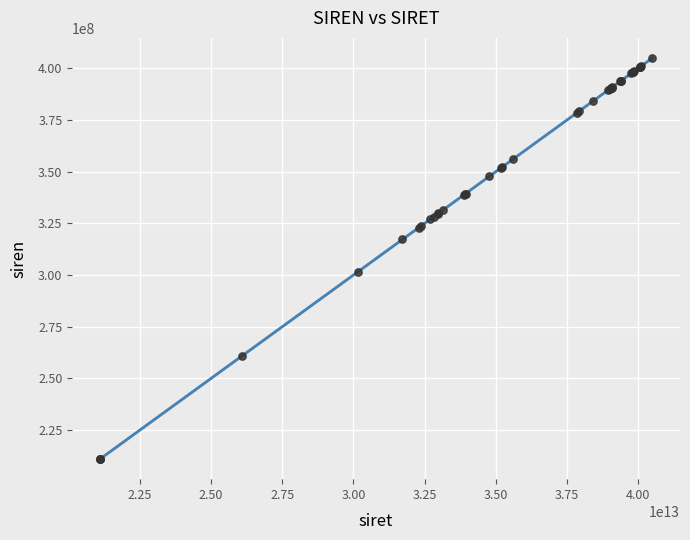

What Y value in the scatter plot is closest to 307941096?

301629085